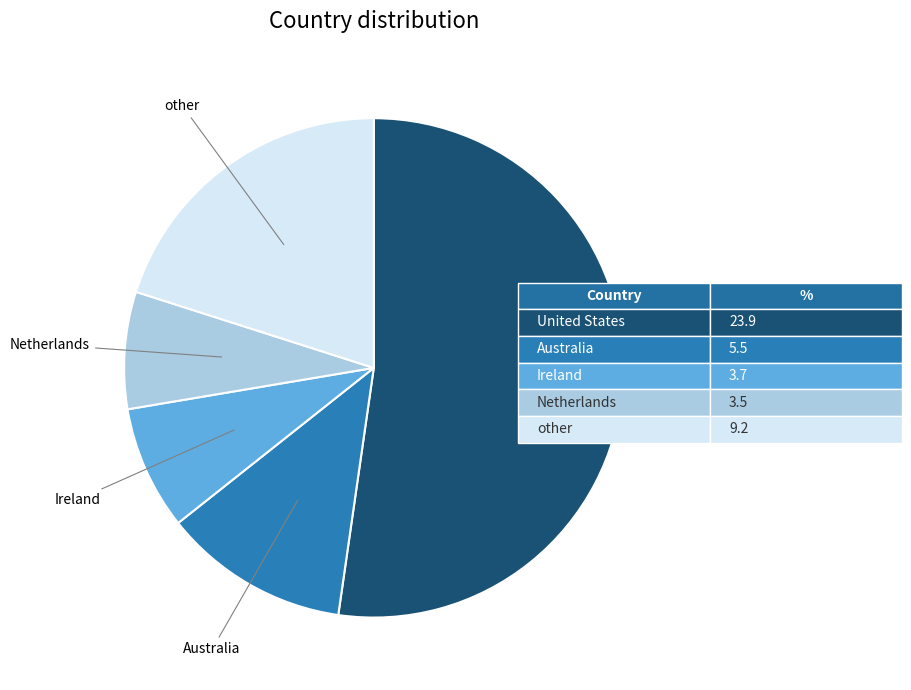

Does any single category account for the majority?

Yes